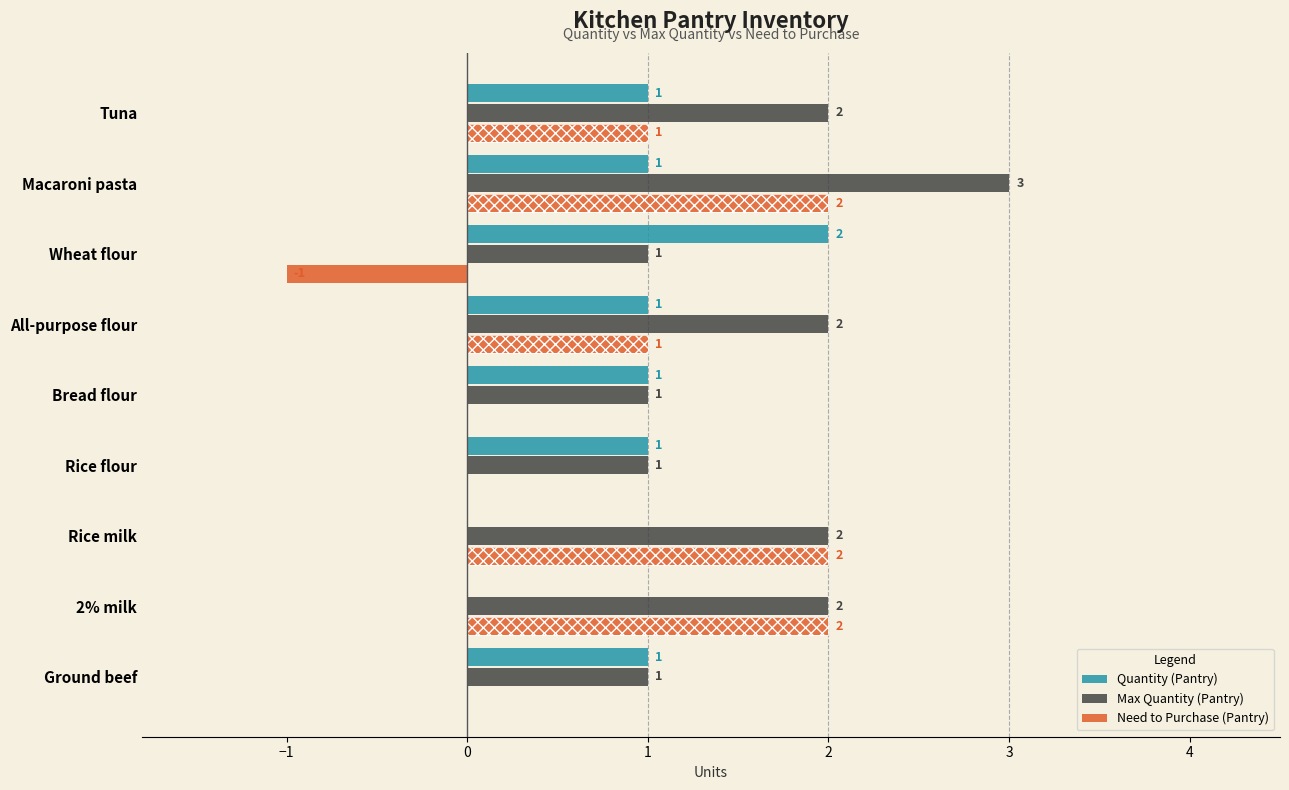

What is the sum of all Max Quantity (Pantry) values?

15